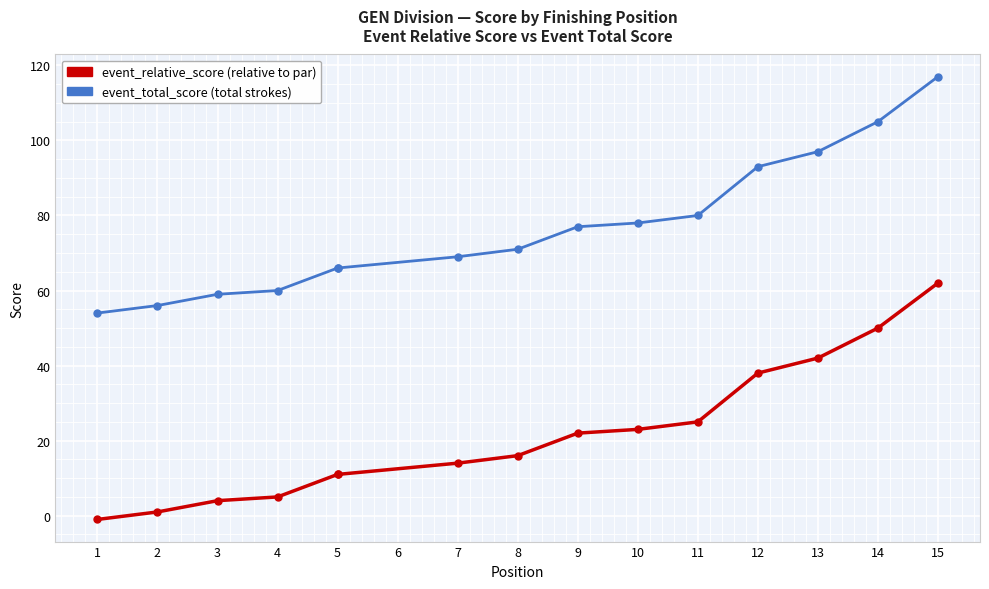

Which series contains the lowest Y value?

event_relative_score